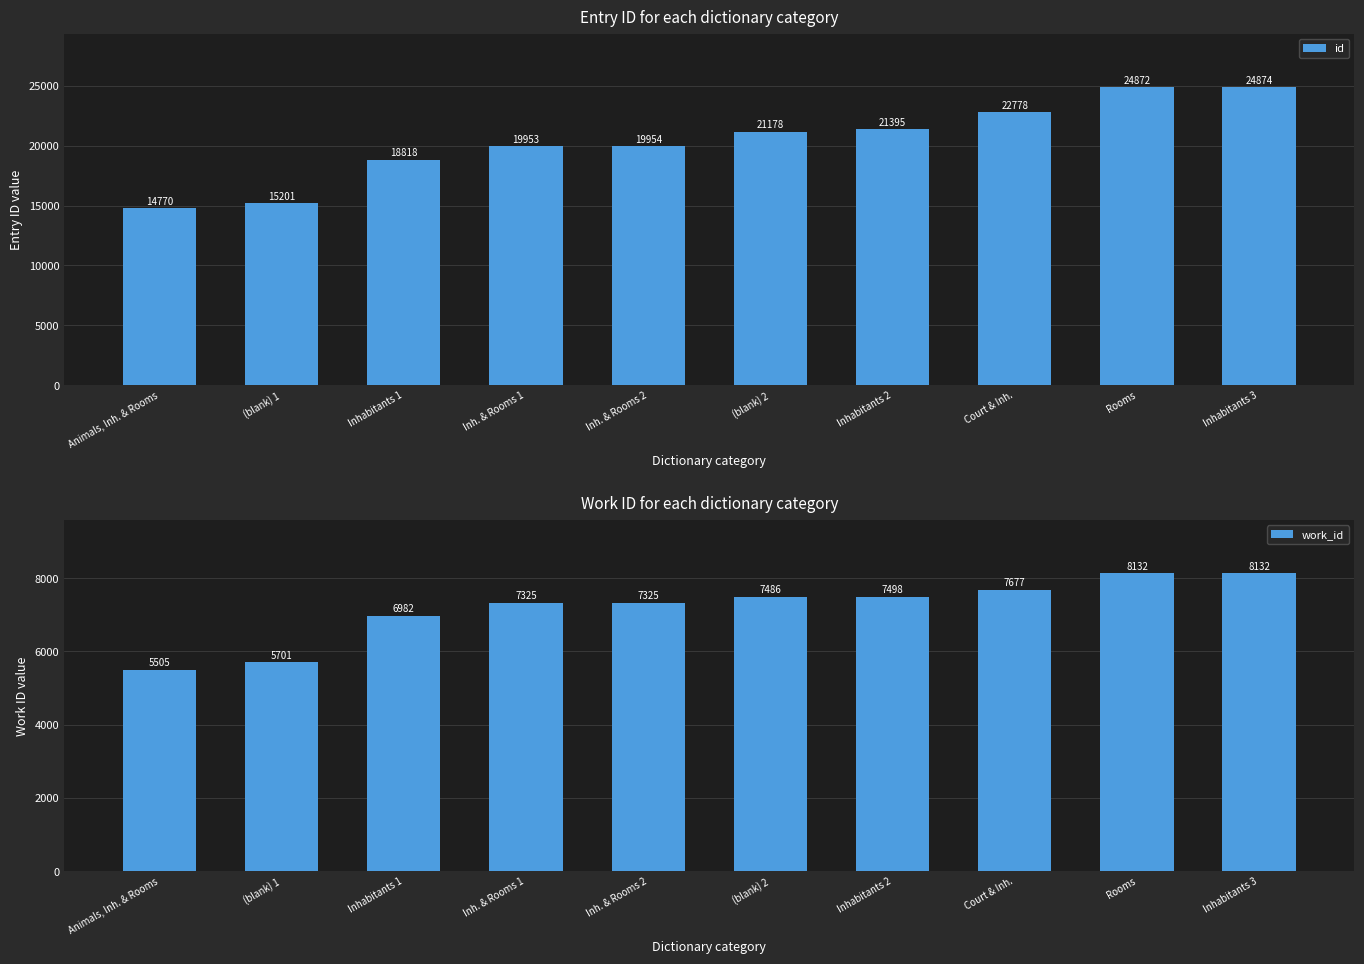

The id series shows 30586 at Inhabitants 1. True or false?

False